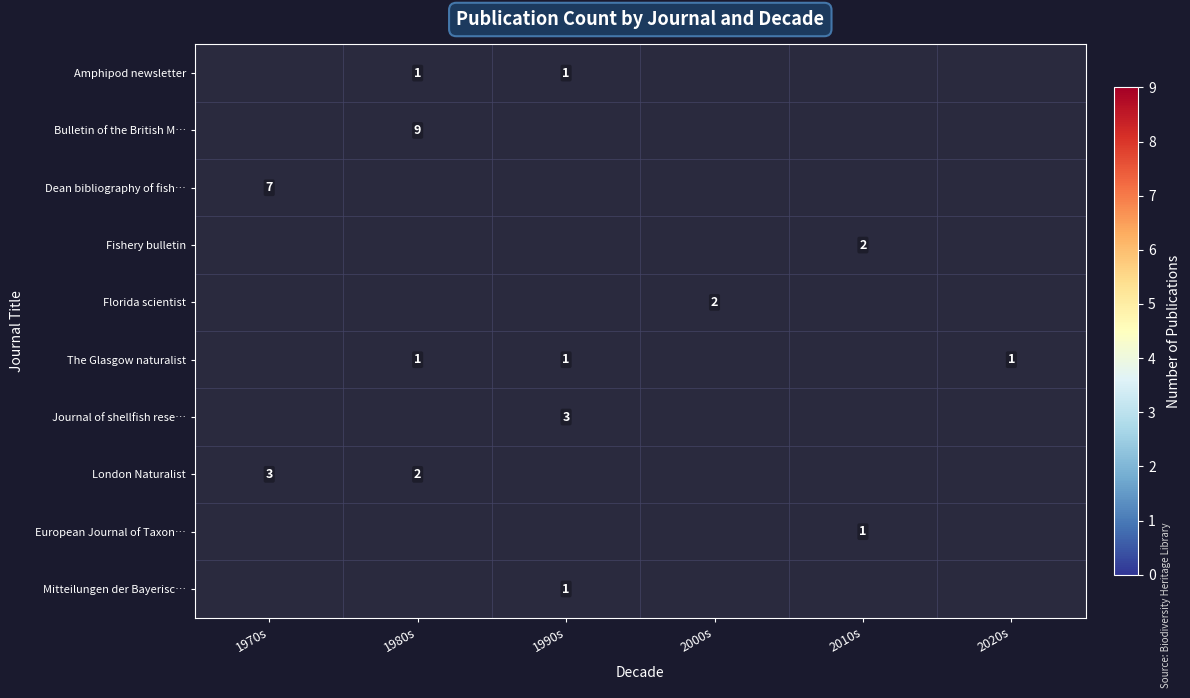

Count the number of categories in the chart.

6